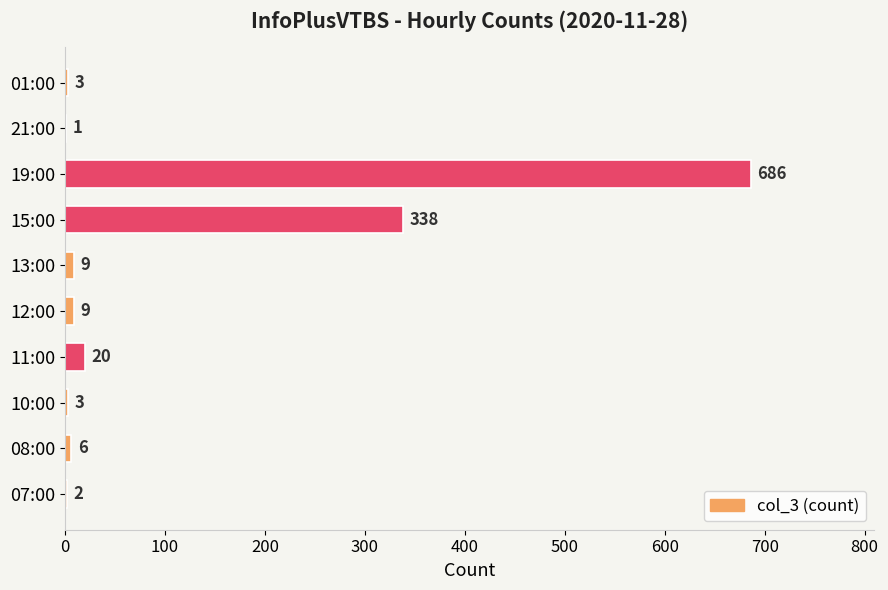

What is the maximum value shown in the chart?

686